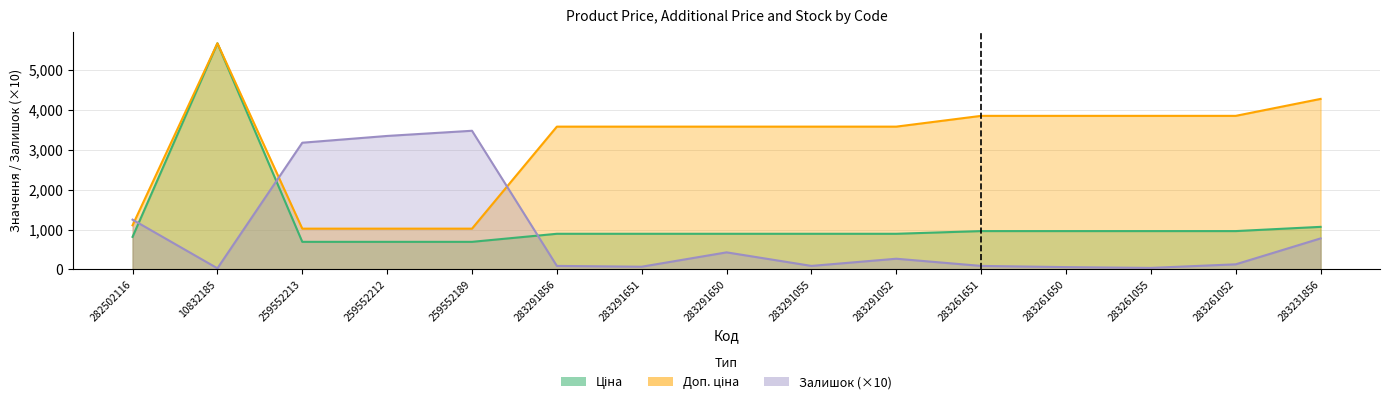

The Залишок series shows 90.0 at 283261651. True or false?

True